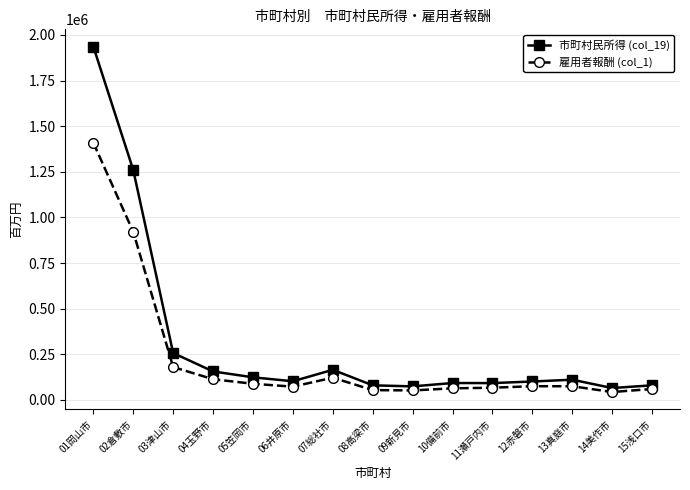

Which series has the largest range (max minus min)?

市町村民所得 (col_19)